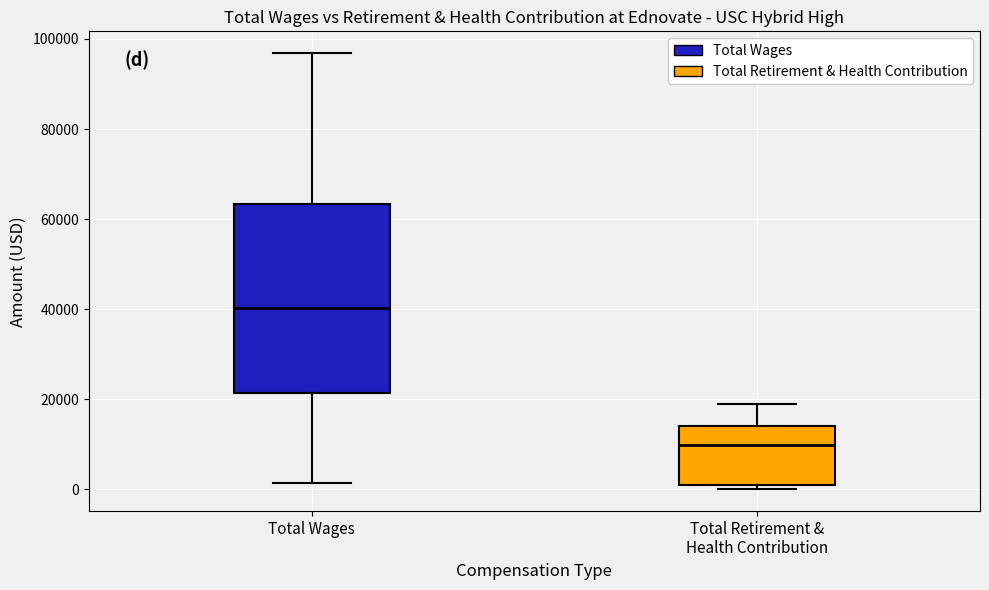

Reading left to right, read every box against the y-axis: the position of its median line, the range the box covers, and the ends of its whiskers. The values are not printed on the chart, so give them approximately, as read against the axis.

Total Wages: median 40000, box 22000 to 64000, whiskers 2000 to 96000
Total Retirement & Health Contribution: median 10000, box 0 to 14000, whiskers 0 (just below the box's lower edge) to 18000